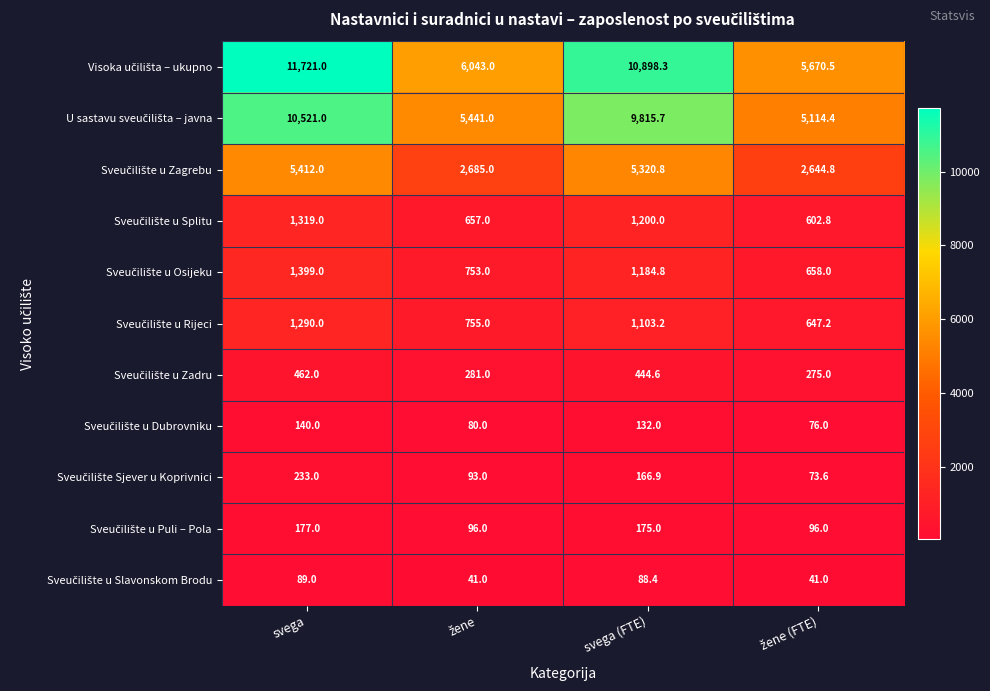

What is the total value across all series at svega?

32763.0